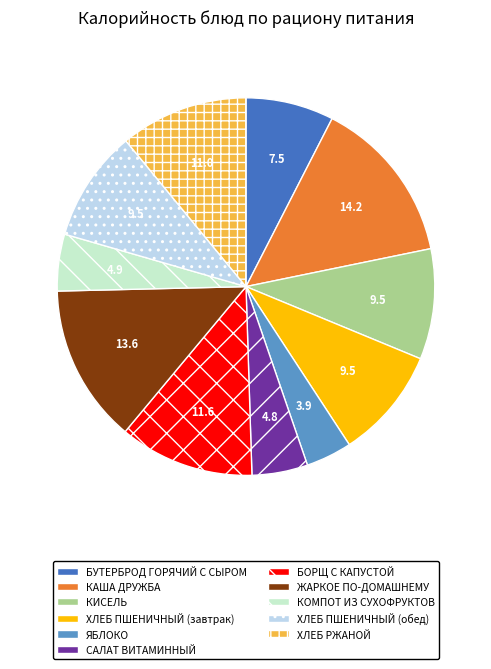

What is the smallest slice in the pie chart?

ЯБЛОКО